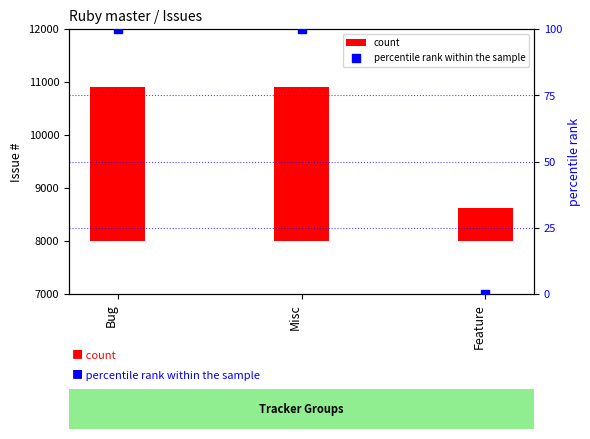

Which series has the largest total across all categories?

count